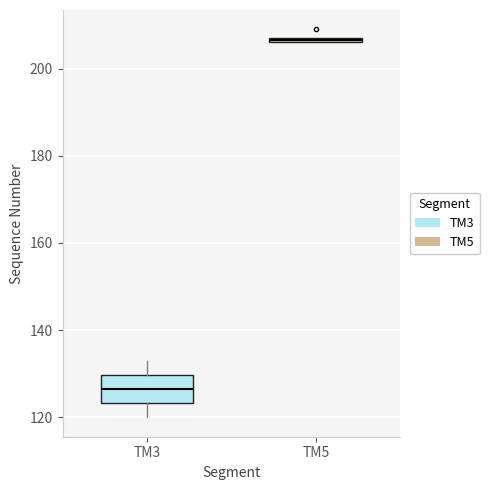

Comparing the boxes themselves (not the whiskers), which one is the tallest?

TM3